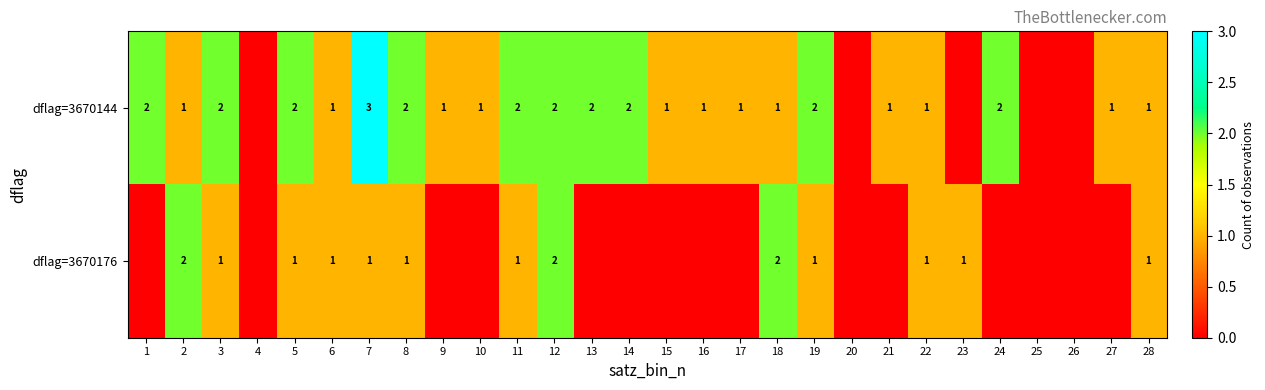

True or false: dflag=3670144 has a value of 2 at 3.

True